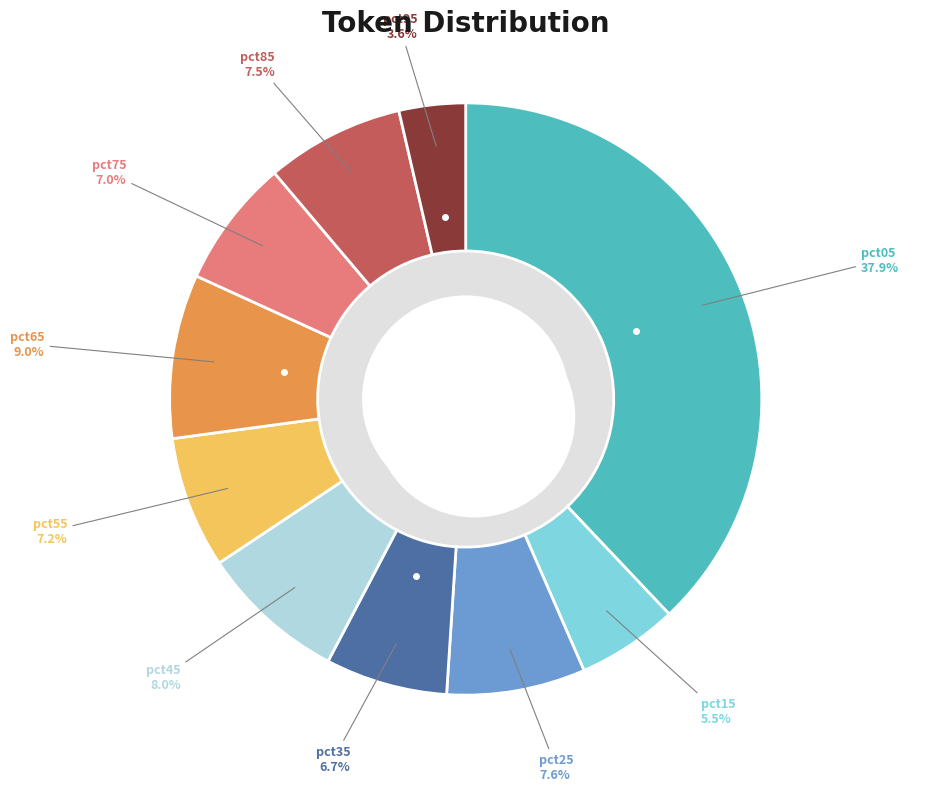

To the nearest percent, what is the average slice percentage?

10%